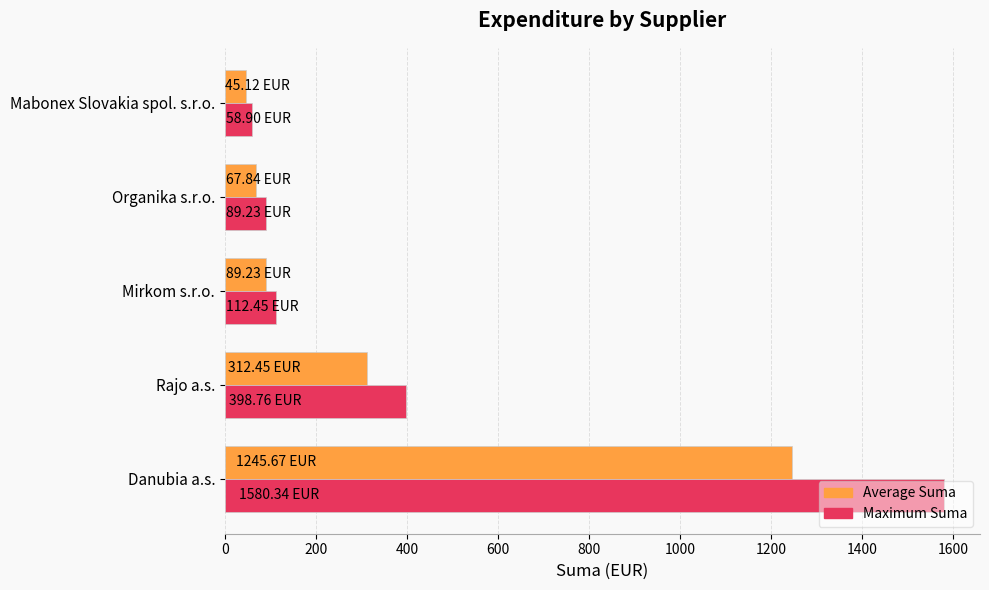

Which category has the lowest value across all series?

Mabonex Slovakia spol. s.r.o.